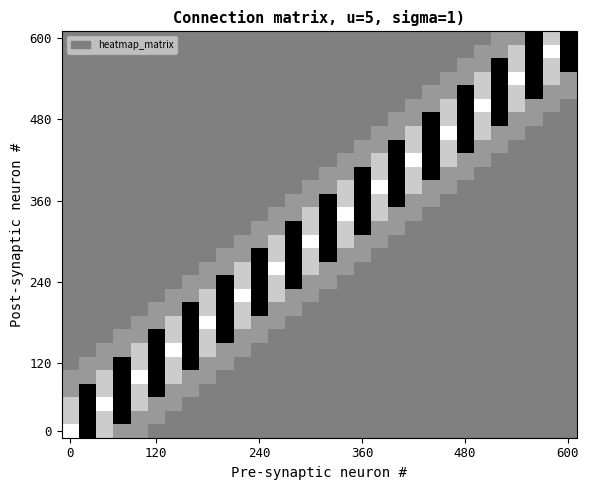

What is the maximum value shown in the chart?

1.0